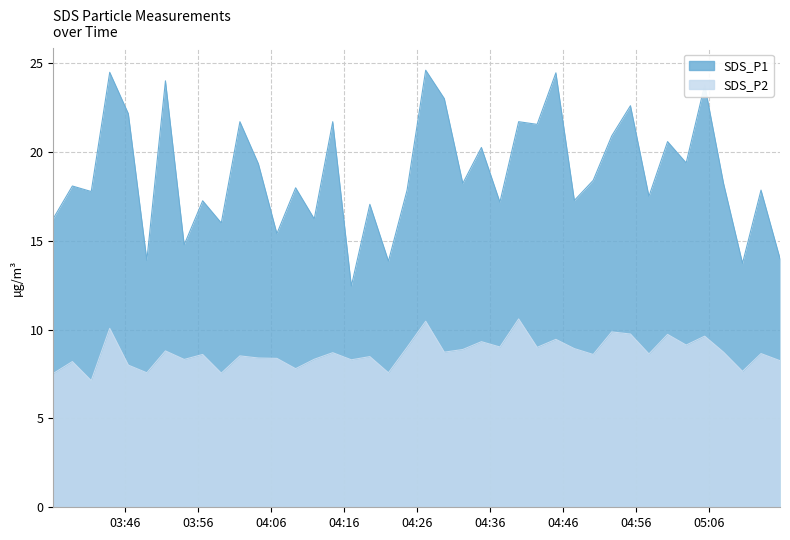

What is the sum of the SDS_P1 values at 2022/04/26 05:02:53 and 2022/04/26 04:22:06?

33.2